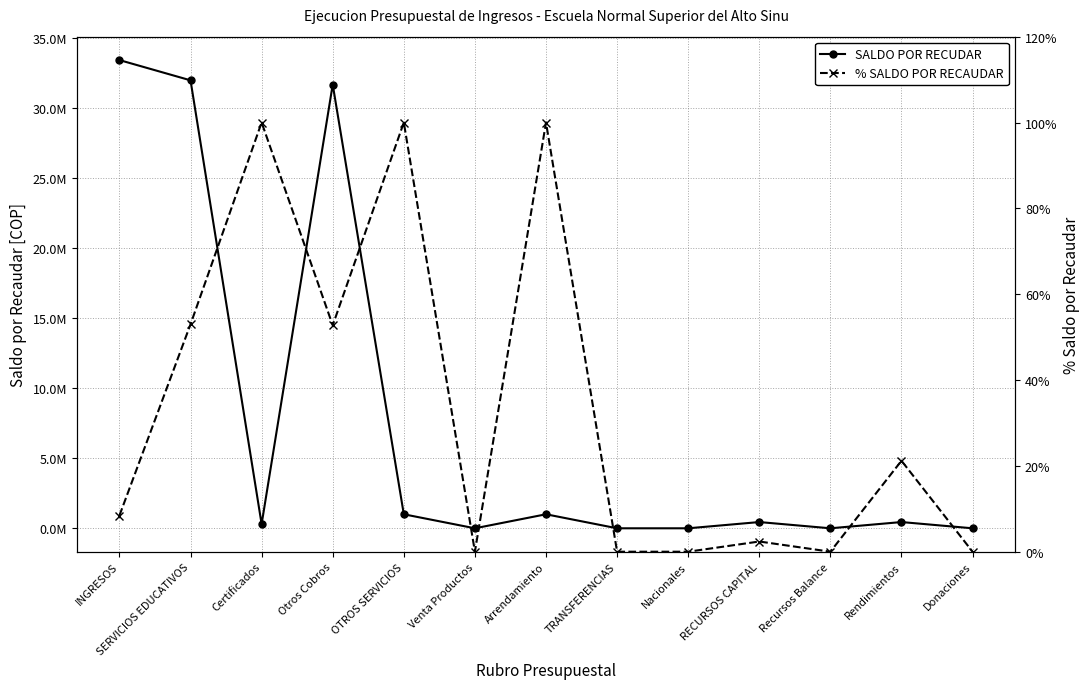

List the labels in order of SALDO POR RECUDAR value, smallest first.

Venta Productos, TRANSFERENCIAS, Nacionales, Recursos Balance, Donaciones, Certificados, RECURSOS CAPITAL, Rendimientos, OTROS SERVICIOS, Arrendamiento, Otros Cobros, SERVICIOS EDUCATIVOS, INGRESOS